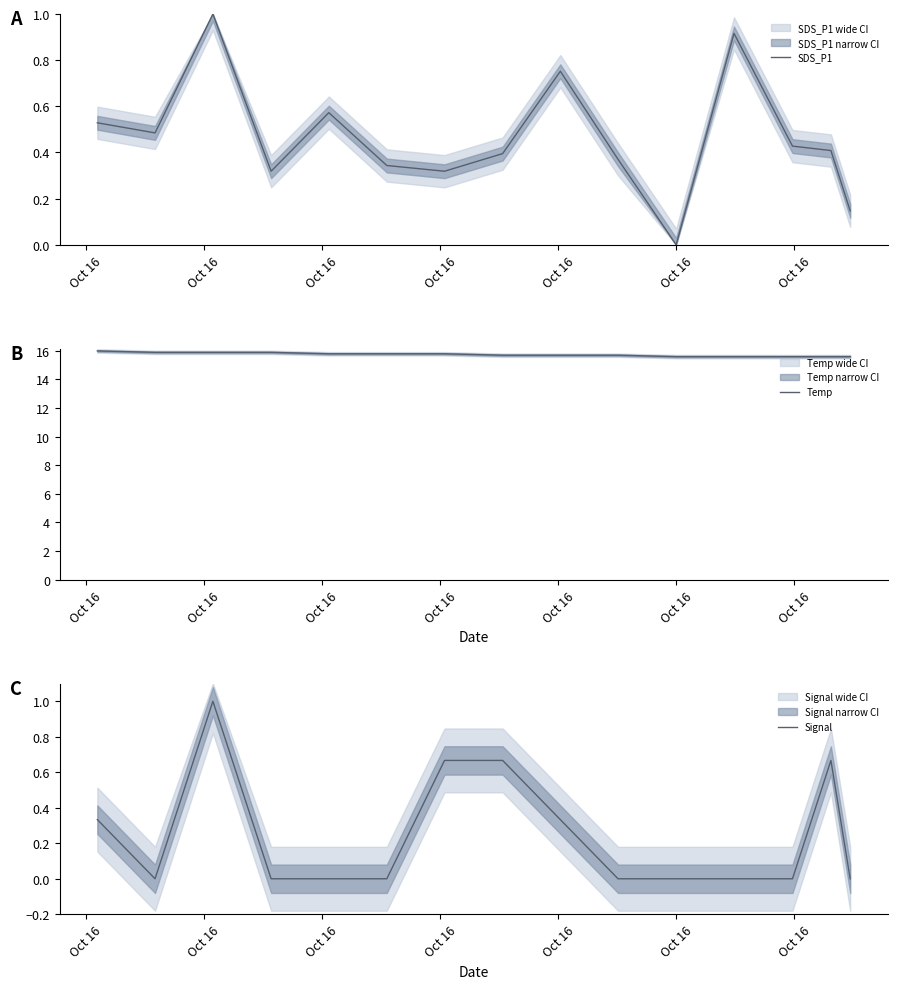

What is the average value of the Temp series?

15.7